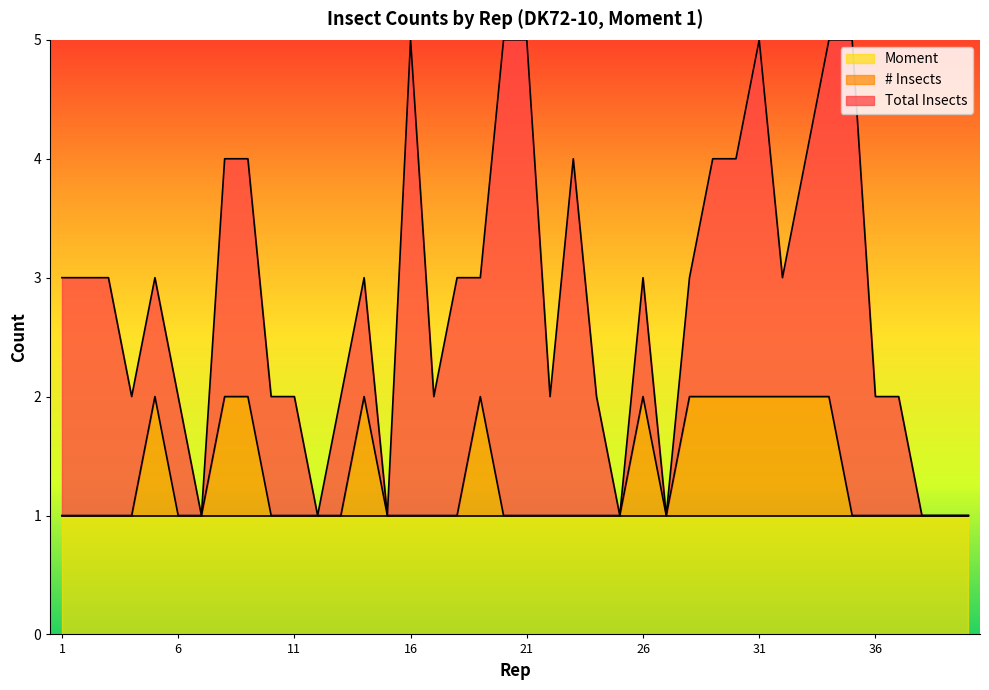

Rank the series by their maximum value, from highest to lowest.

Total Insects, # Insects, Moment